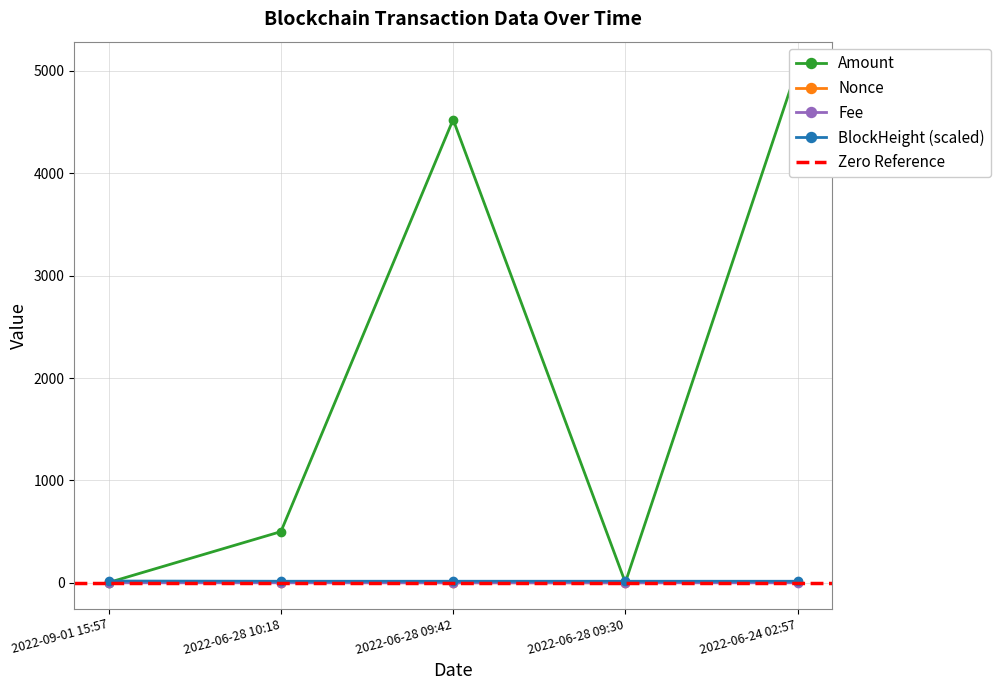

Reading left to right, list all the values displayed in this chart.

BlockHeight: 2022-09-01 15:57=17.4	2022-06-28 10:18=15.2	2022-06-28 09:42=15.2	2022-06-28 09:30=15.2	2022-06-24 02:57=15.1
Nonce: 2022-09-01 15:57=3.0	2022-06-28 10:18=2.0	2022-06-28 09:42=1.0	2022-06-28 09:30=0.0	2022-06-24 02:57=7.0
Amount: 2022-09-01 15:57=3.0	2022-06-28 10:18=500.0	2022-06-28 09:42=4525.0	2022-06-28 09:30=3.0	2022-06-24 02:57=5034.0
Fee: 2022-09-01 15:57=0.0	2022-06-28 10:18=0.0	2022-06-28 09:42=0.0	2022-06-28 09:30=0.0	2022-06-24 02:57=0.0